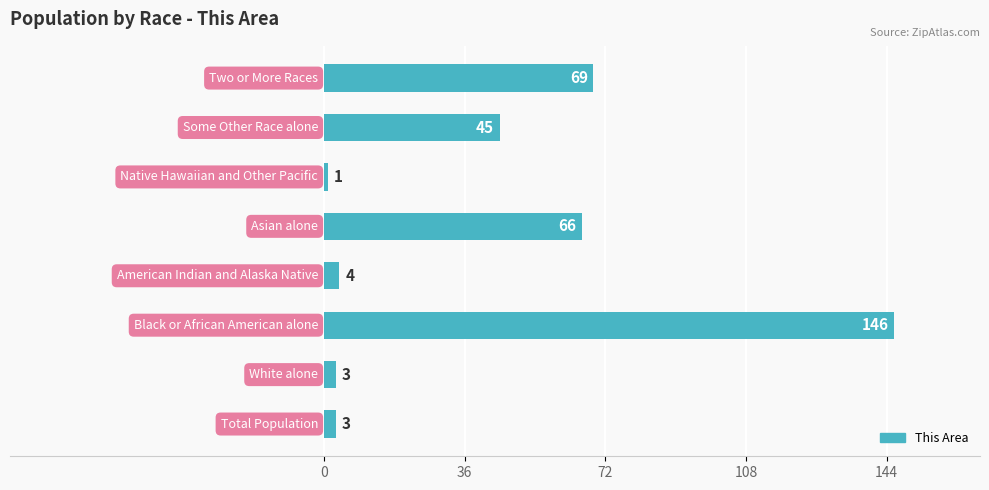

What is the sum of all values?

337